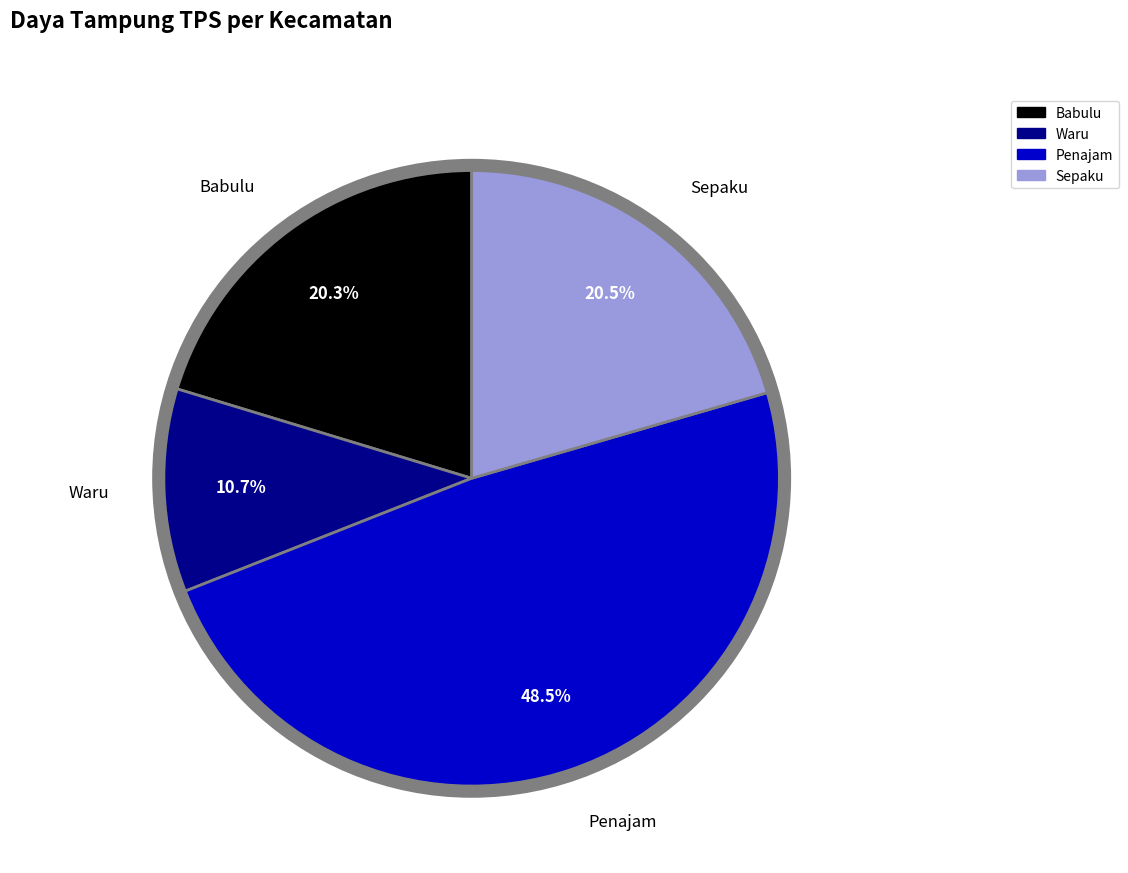

Between Waru and Babulu, which is larger?

Babulu